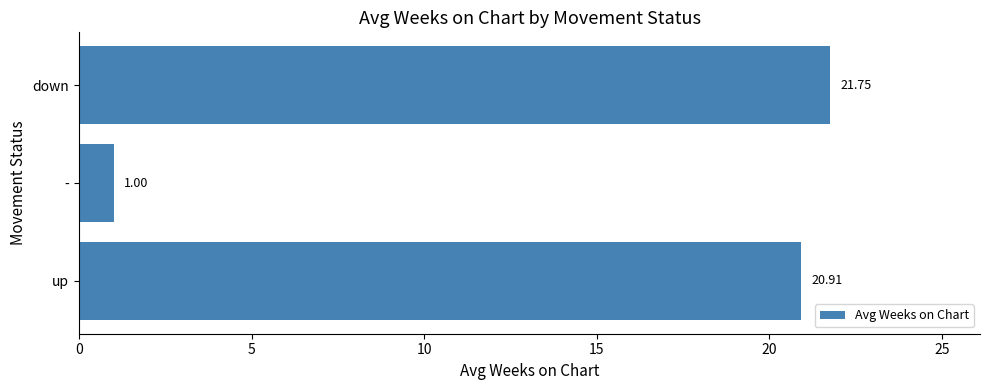

What is the difference between the values at - and up?

19.9